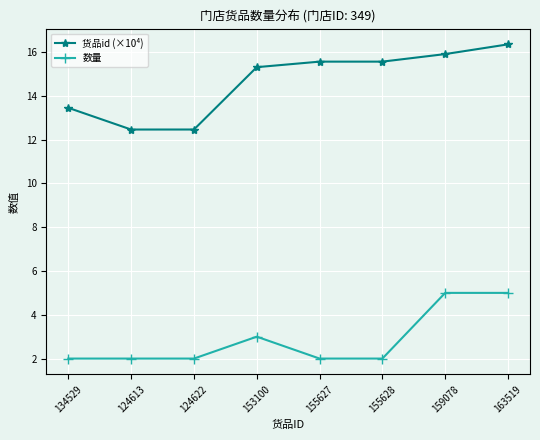

Is the value of 货品id (×10⁴) at 159078 greater than the value of 数量 at 159078?

Yes